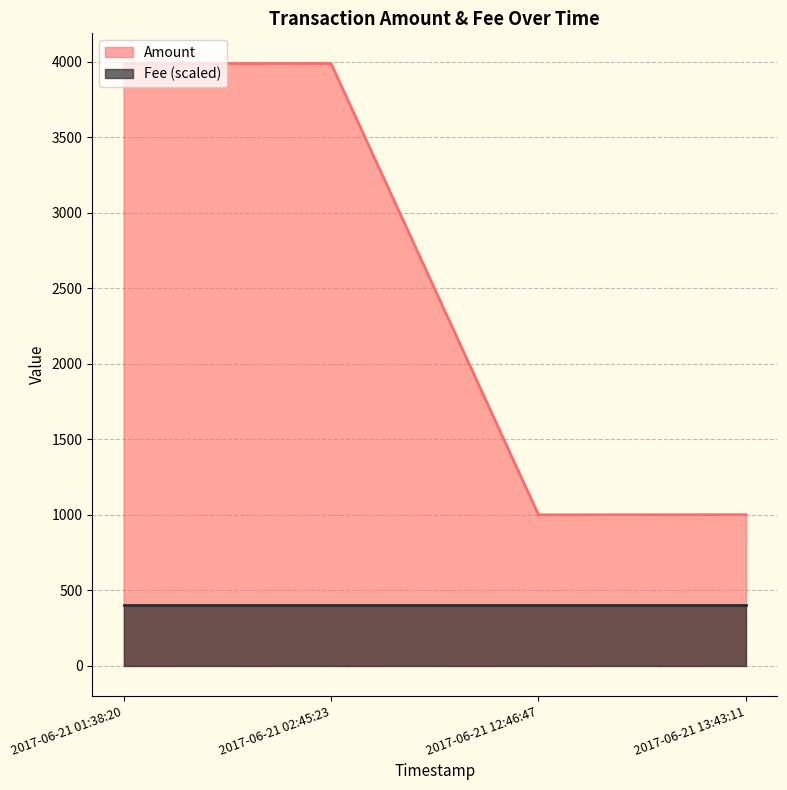

What is the value of the 4th point from the left?

1000.0